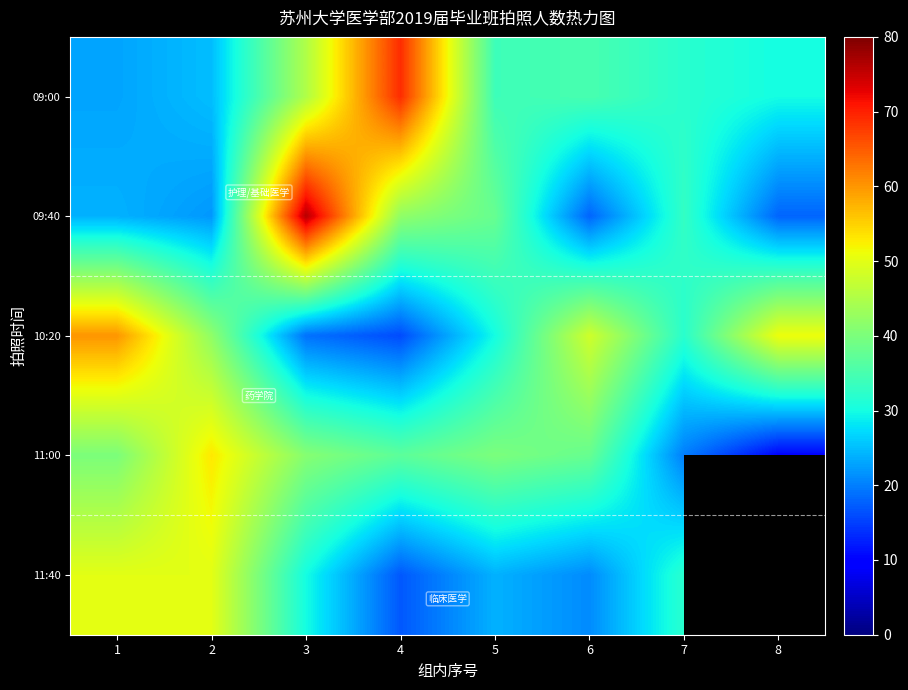

What is the minimum value shown in the chart?

10.0